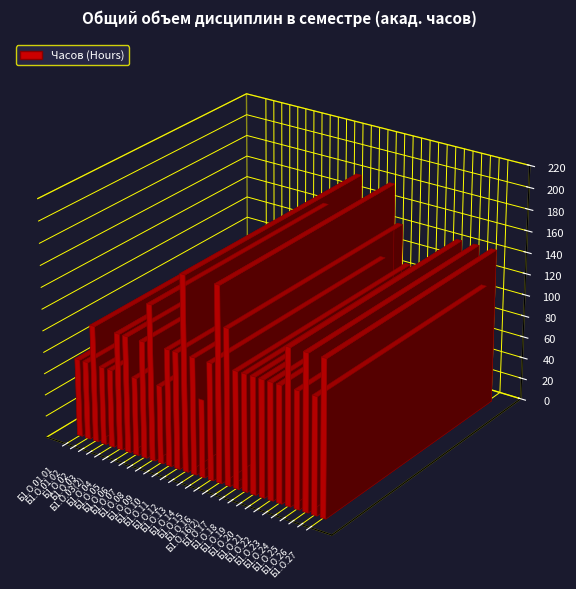

At which label is the value closest to 126?

Б1.О.02